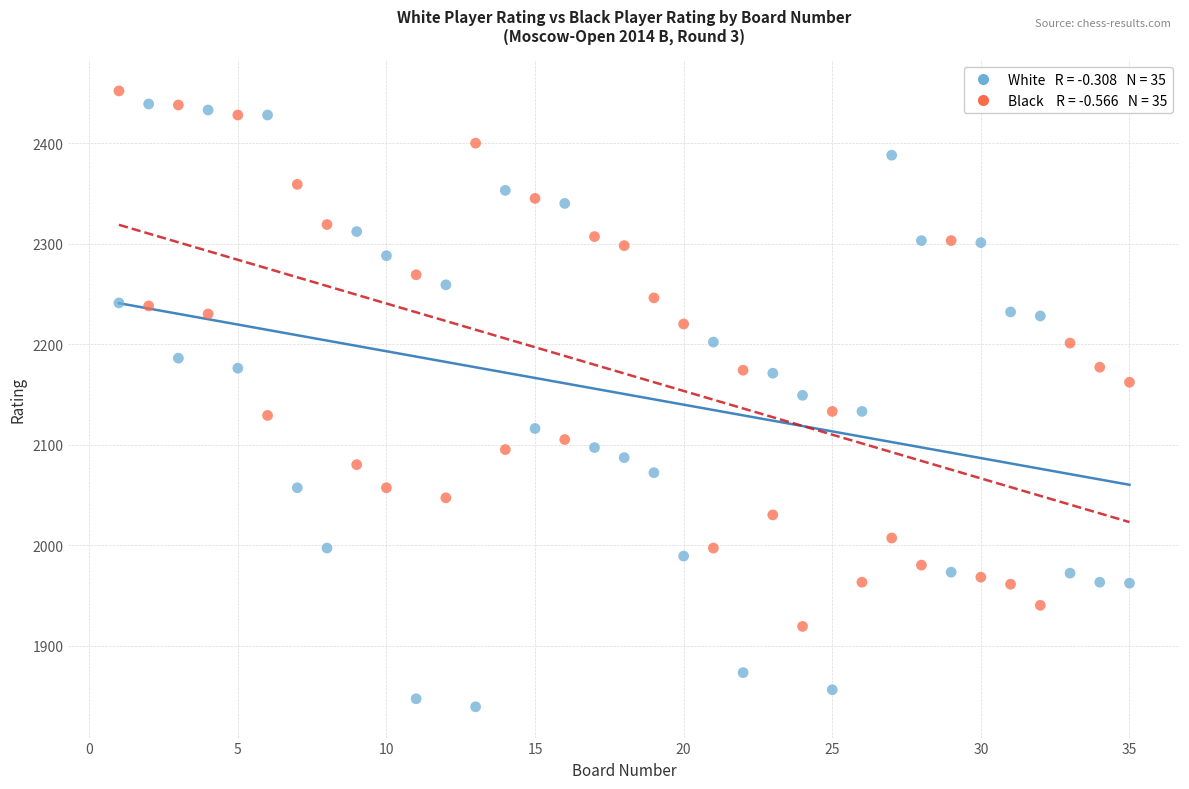

Across all data points, what is the range of Y values (max minus min)?

613